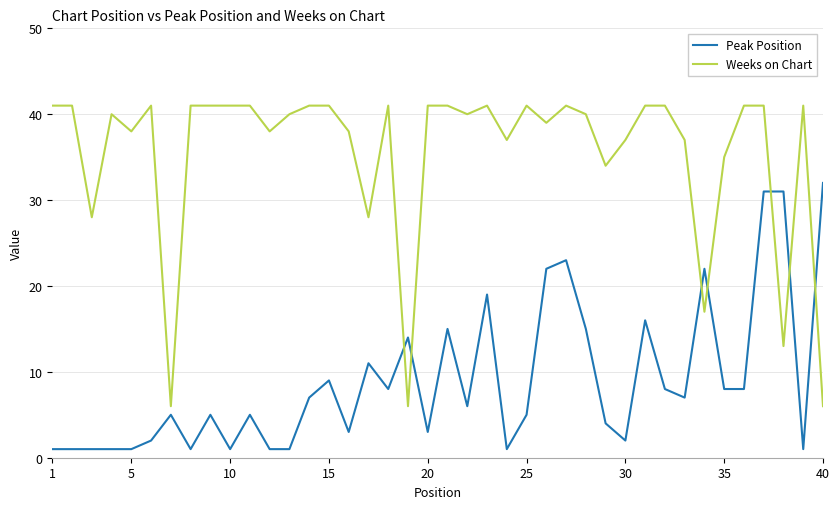

Reading right to left, list all the values displayed in this chart.

Peak Position: 32	1	31	31	8	8	22	7	8	16	2	4	15	23	22	5	1	19	6	15	3	14	8	11	3	9	7	1	1	5	1	5	1	5	2	1	1	1	1	1
Weeks on Chart: 6	41	13	41	41	35	17	37	41	41	37	34	40	41	39	41	37	41	40	41	41	6	41	28	38	41	41	40	38	41	41	41	41	6	41	38	40	28	41	41